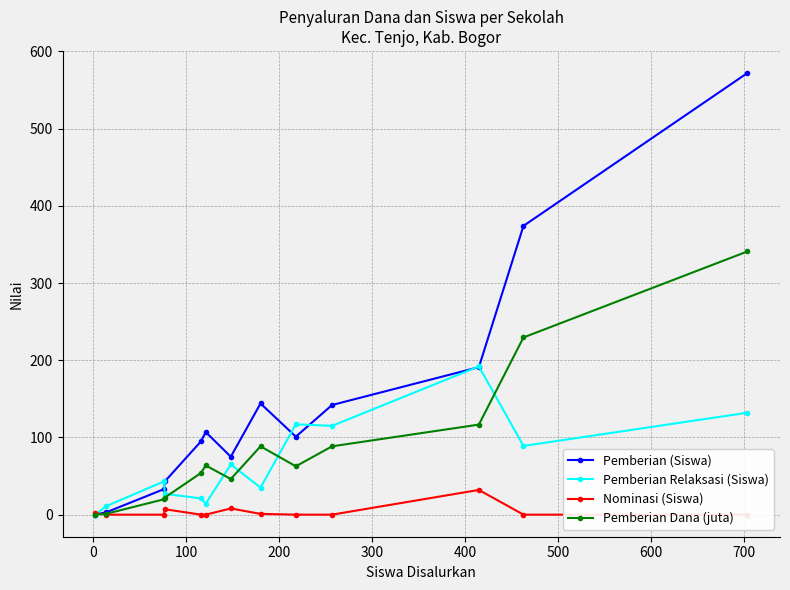

Reading left to right, list all the values displayed in this chart.

Pemberian (Siswa): 0.0	3.0	33.0	43.0	95.0	107.0	75.0	144.0	101.0	142.0	191.0	374.0	572.0
Pemberian Relaksasi (Siswa): 0.0	11.0	43.0	27.0	21.0	14.0	65.0	35.0	117.0	115.0	192.0	89.0	132.0
Nominasi (Siswa): 2.0	0.0	0.0	7.0	0.0	0.0	8.0	1.0	0.0	0.0	32.0	0.0	0.0
Pemberian Dana (juta): 0.0	1.1	19.9	22.1	54.0	63.8	46.1	88.5	62.6	88.5	116.6	229.5	340.9